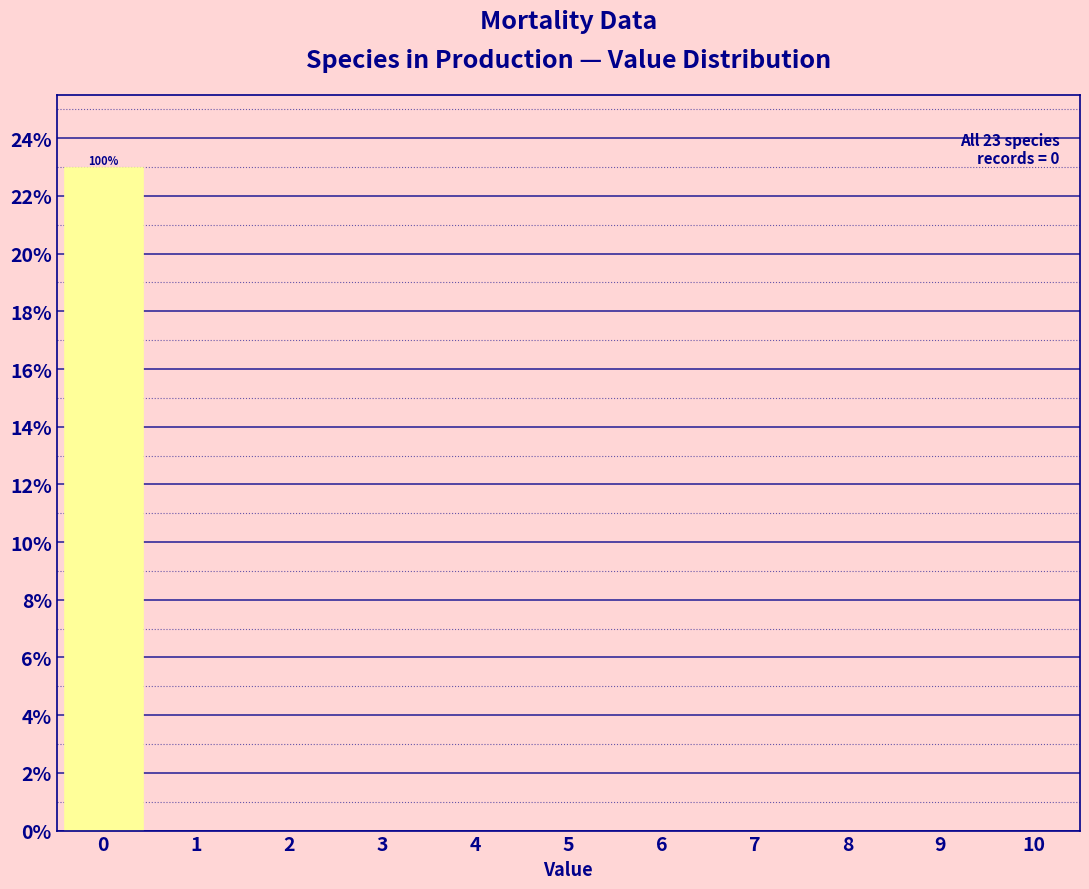

Over which range of the x-axis is the bar tallest?

-0.5 to 0.5